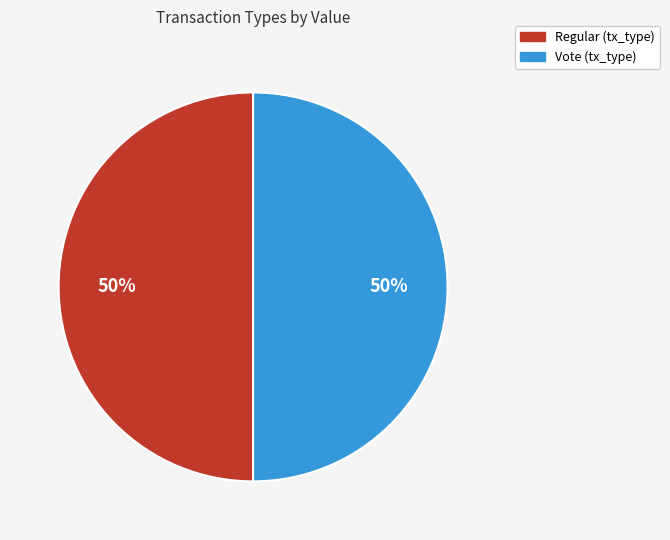

To the nearest percent, what is the difference between the largest and smallest slice percentages?

0%